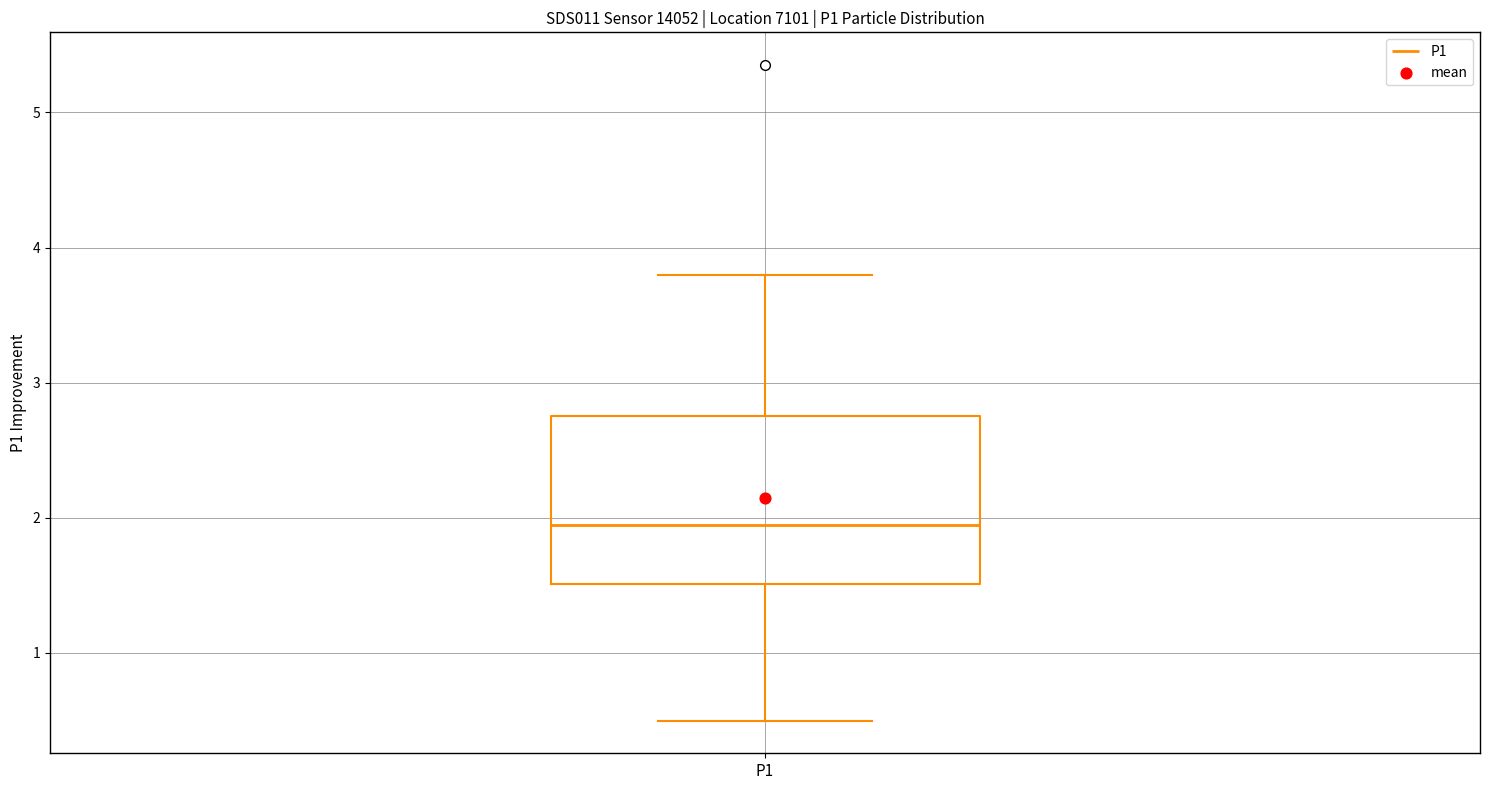

Where does the median line of the box for P1 sit on the y-axis? The values are not printed on the chart, so give them approximately, as read against the axis.

2.0